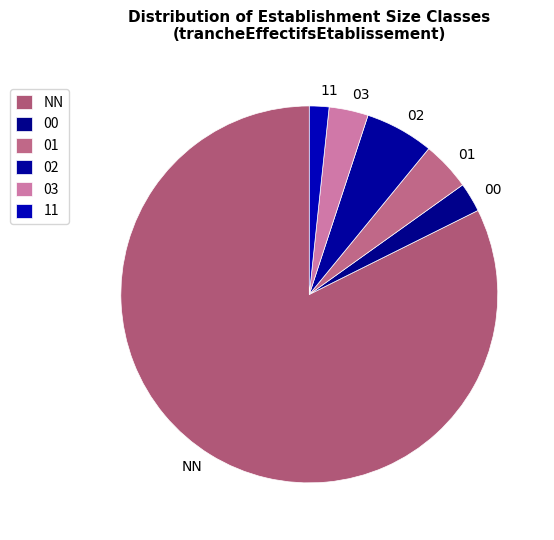

Which slice is the smallest?

11